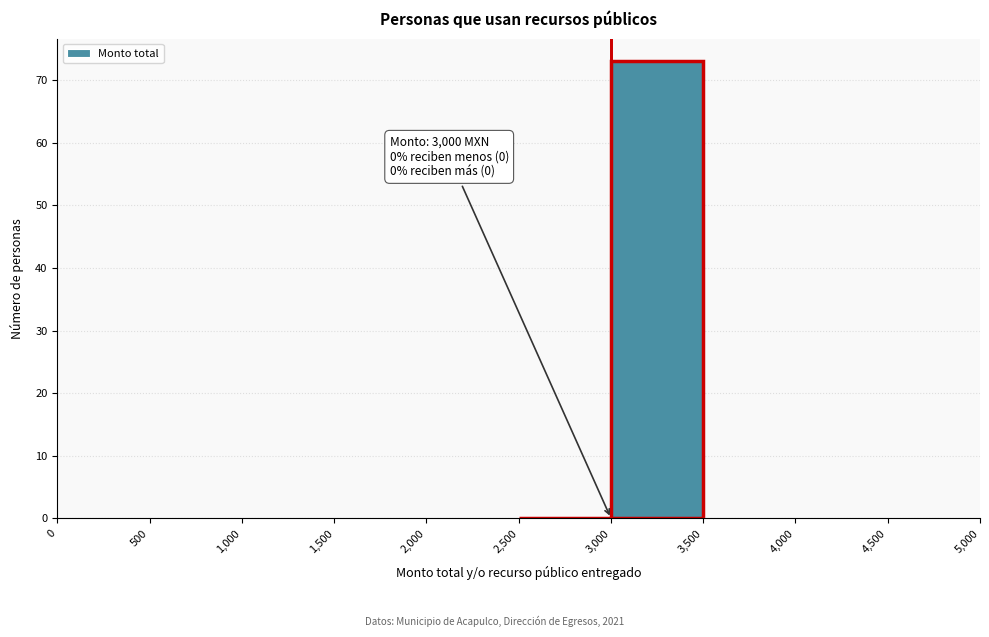

Over which range of the x-axis is the bar tallest?

3,000 to 3,500